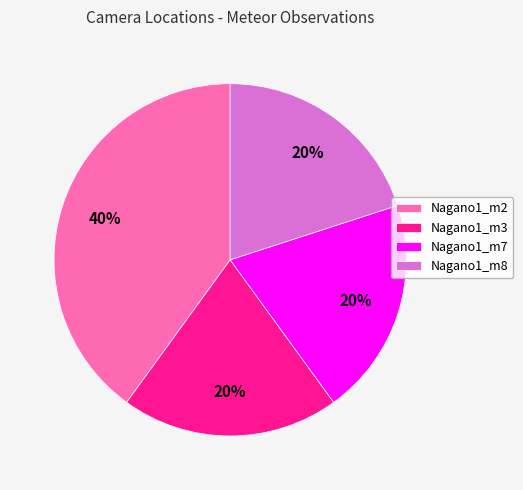

Approximately how many times larger is the value at Nagano1_m7 compared to Nagano1_m8?

1.0